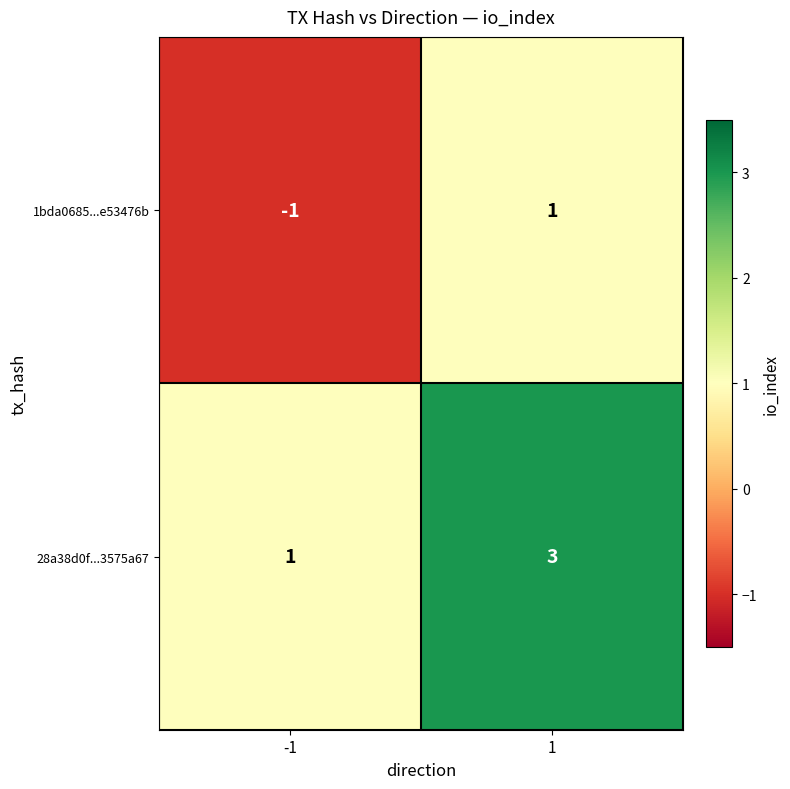

At how many categories does at least one series exceed 2?

1